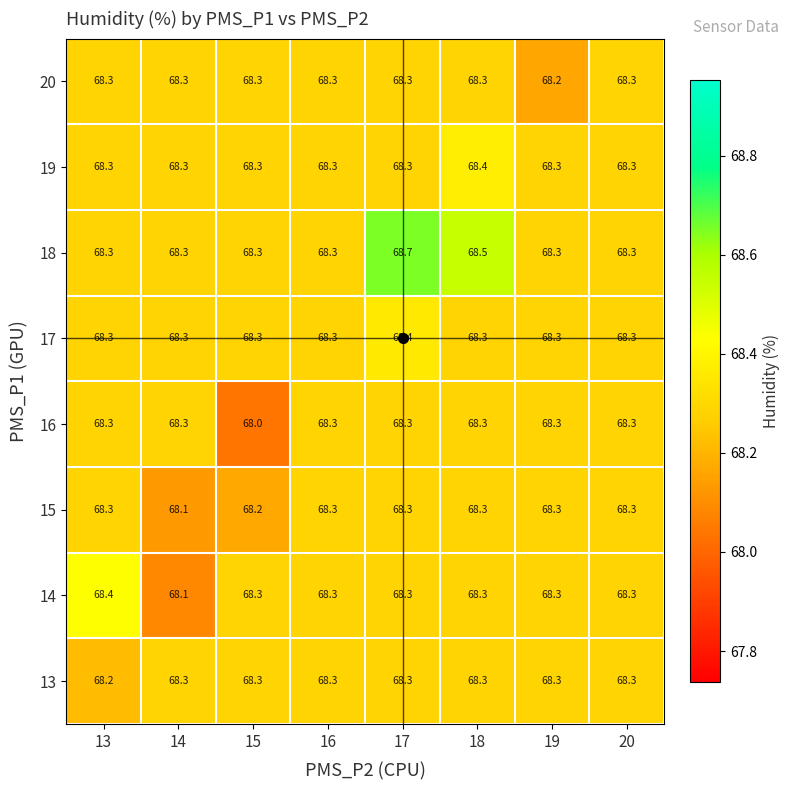

At which category does the chart reach its peak across all series?

17